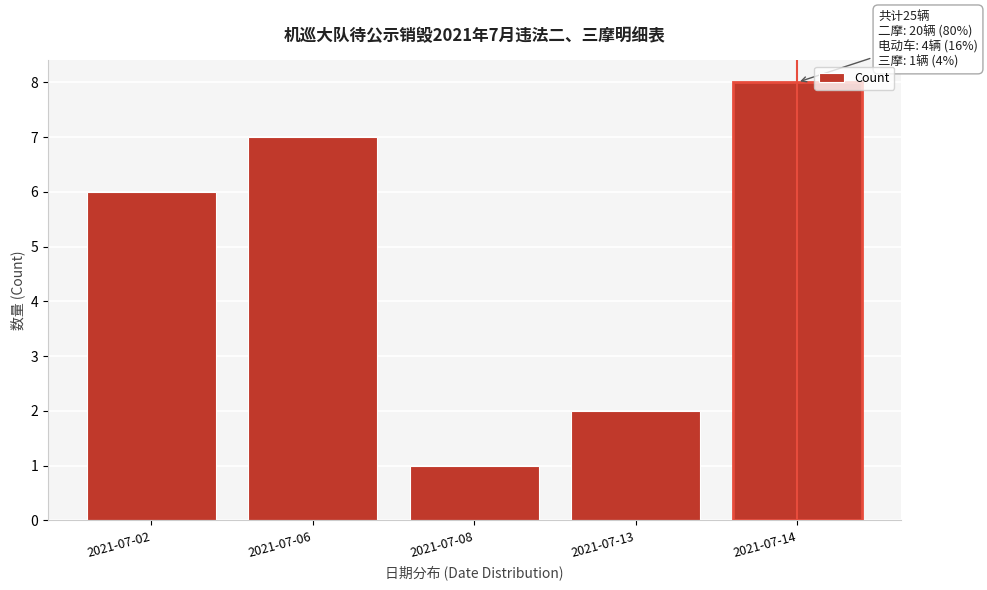

Reading right to left, extract all data points from this chart.

2021-07-14=8	2021-07-13=2	2021-07-08=1	2021-07-06=7	2021-07-02=6